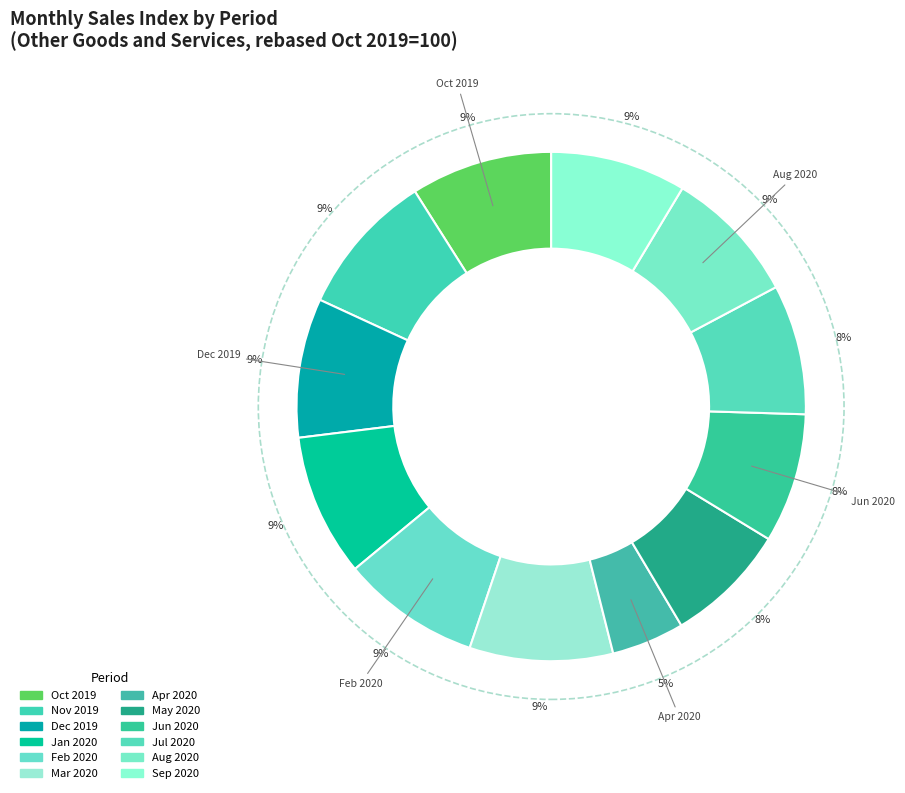

Does any single category account for the majority?

No